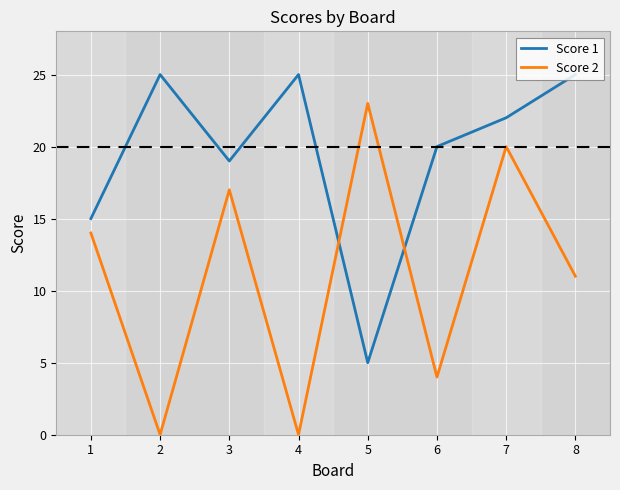

What is the greatest value displayed?

25